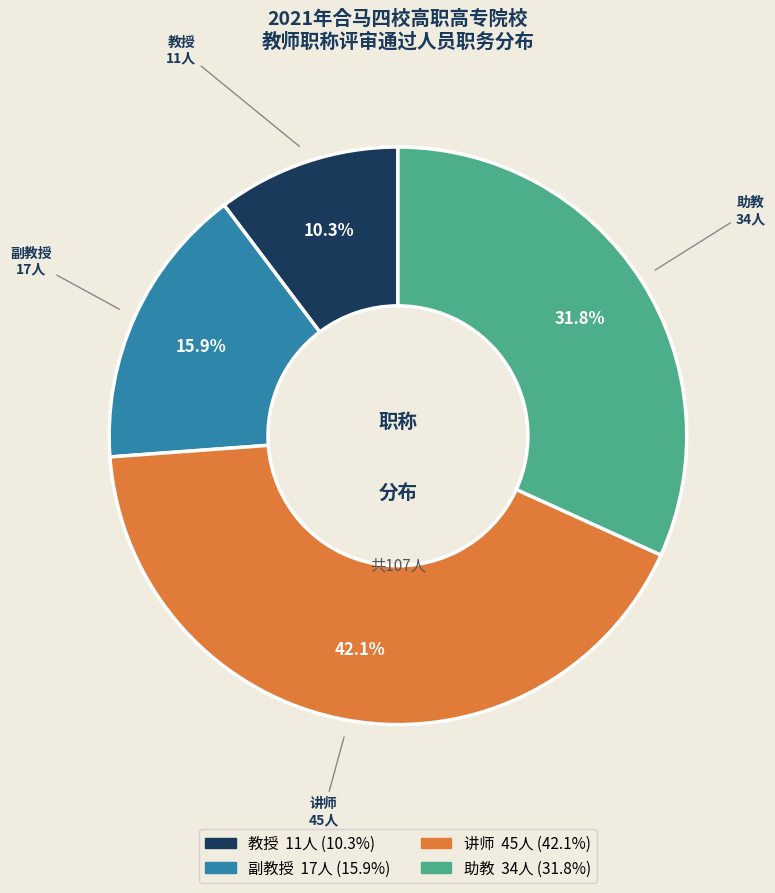

To the nearest percent, what percentage of the pie is 教授?

10%